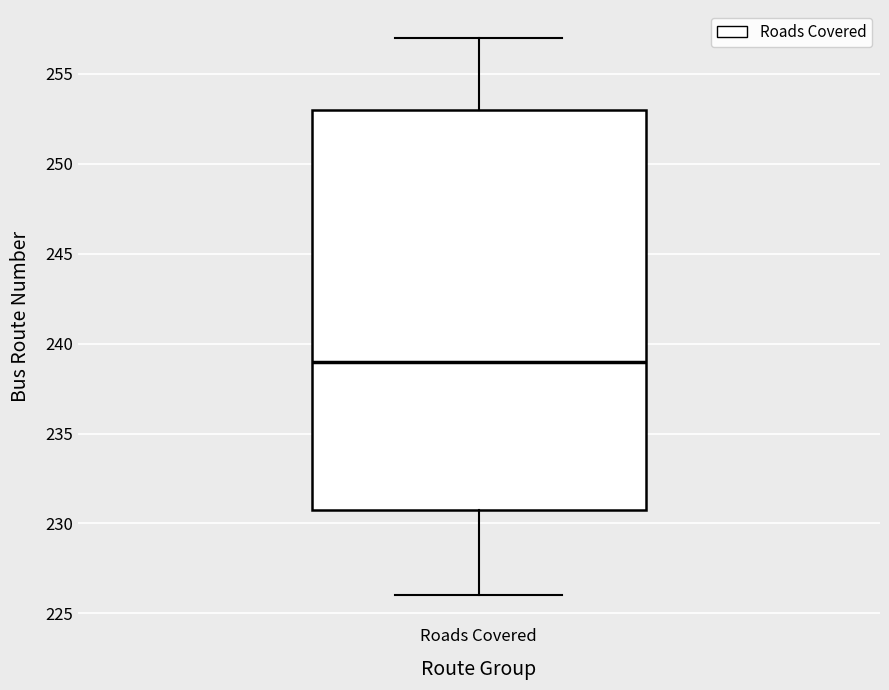

Read this box plot against the y-axis: the position of the median line, the range covered by the box, and the ends of both whiskers. The values are not printed on the chart, so give them approximately, as read against the axis.

median 239, box 231 to 253, whiskers 226 to 257